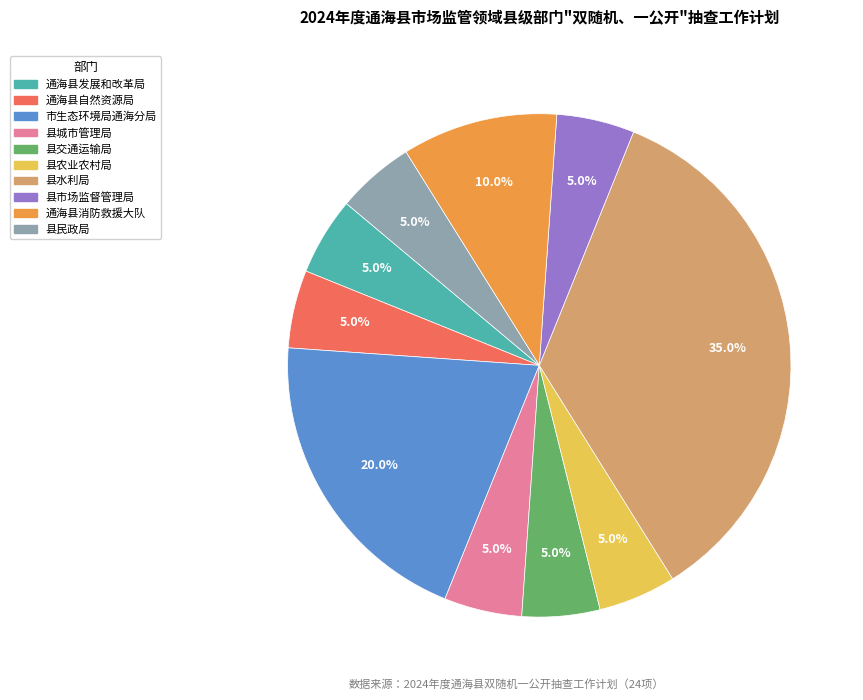

The 县水利局 slice represents 35% of the pie. True or false?

True